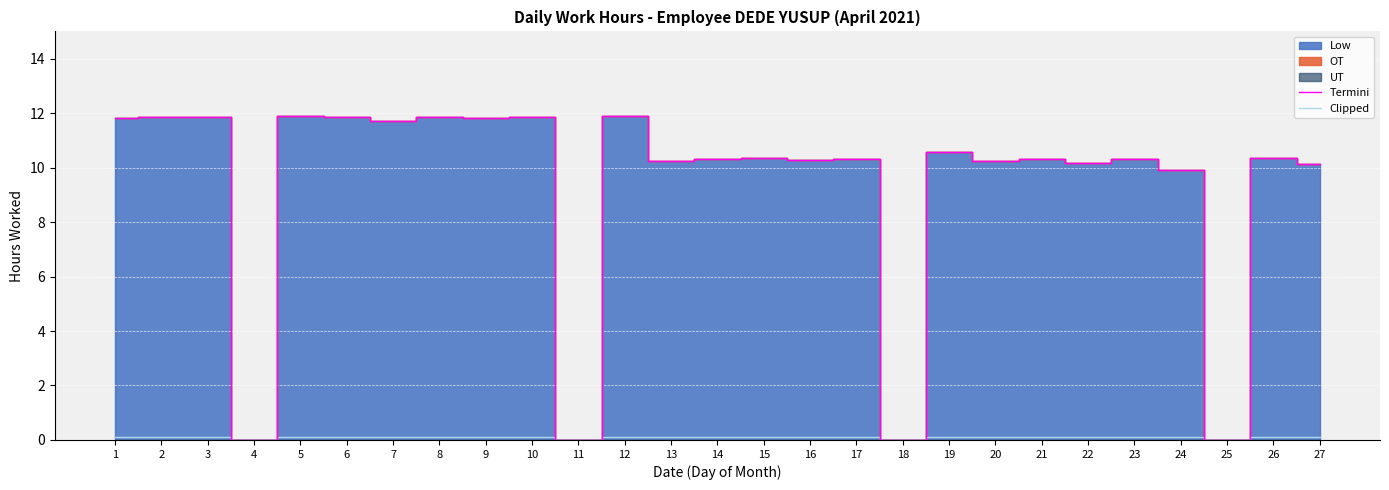

Reading left to right, list all the values displayed in this chart.

Termini: 1=11.8	2=11.9	3=11.9	4=0.0	5=11.9	6=11.8	7=11.7	8=11.8	9=11.8	10=11.8	11=0.0	12=11.9	13=10.2	14=10.3	15=10.4	16=10.3	17=10.3	18=0.0	19=10.6	20=10.2	21=10.3	22=10.2	23=10.3	24=9.9	25=0.0	26=10.4	27=10.2
Clipped: 1=0.1	2=0.1	3=0.1	4=0.0	5=0.1	6=0.1	7=0.1	8=0.1	9=0.1	10=0.1	11=0.0	12=0.1	13=0.1	14=0.1	15=0.1	16=0.1	17=0.1	18=0.0	19=0.1	20=0.1	21=0.1	22=0.1	23=0.1	24=0.1	25=0.0	26=0.1	27=0.1